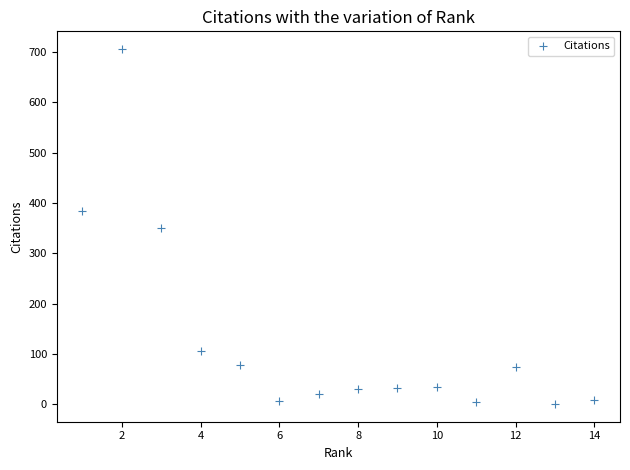

What is the range of X values (max minus min)?

13